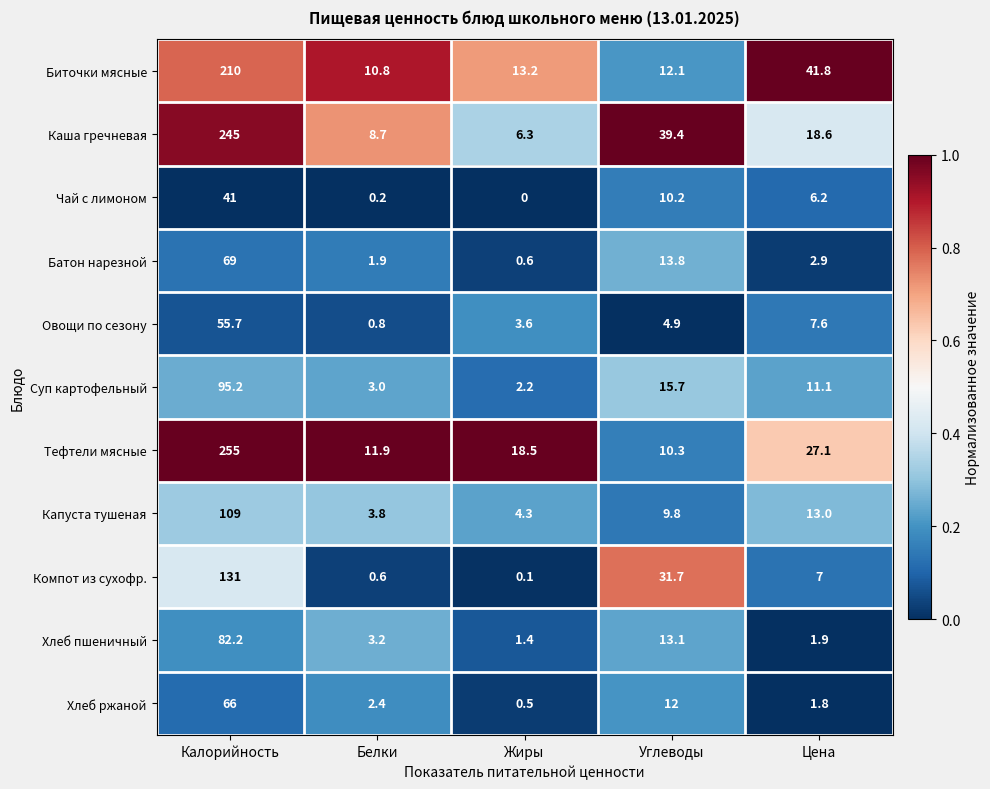

Rank the categories by Хлеб пшеничный value from lowest to highest.

Жиры, Цена, Белки, Углеводы, Калорийность